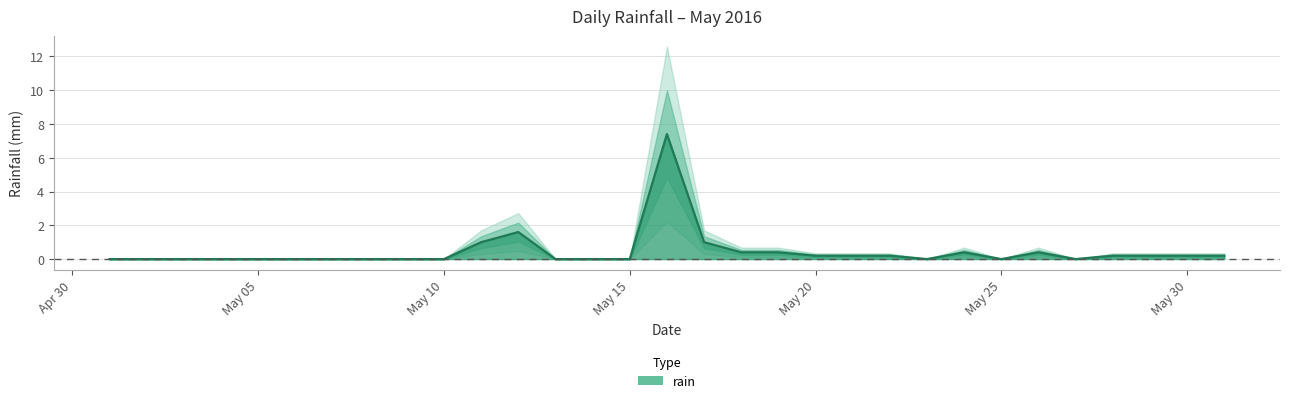

What is the value of the 29th point from the left?

0.2